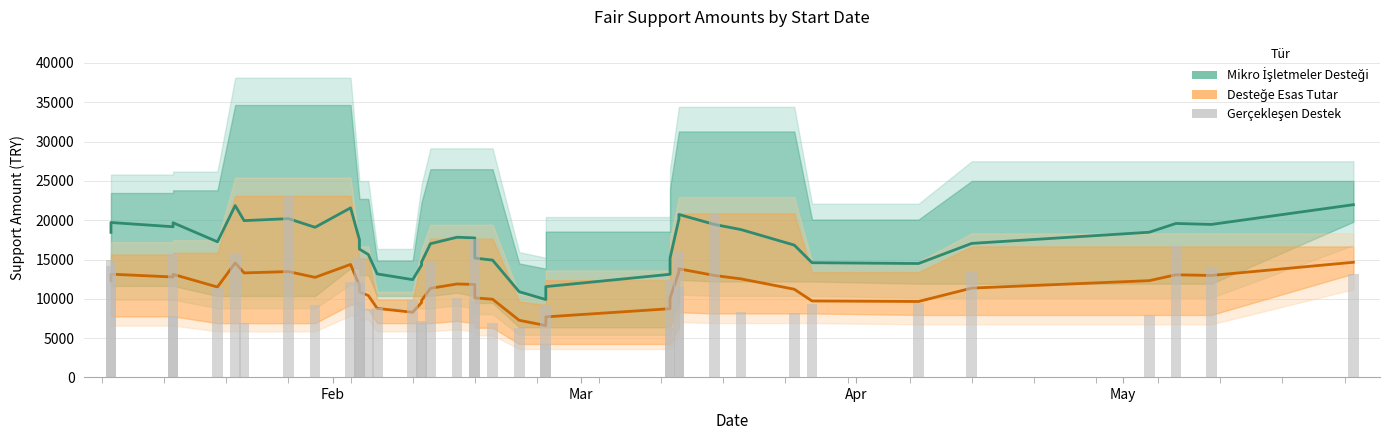

What is the maximum value shown in the chart?

21977.3